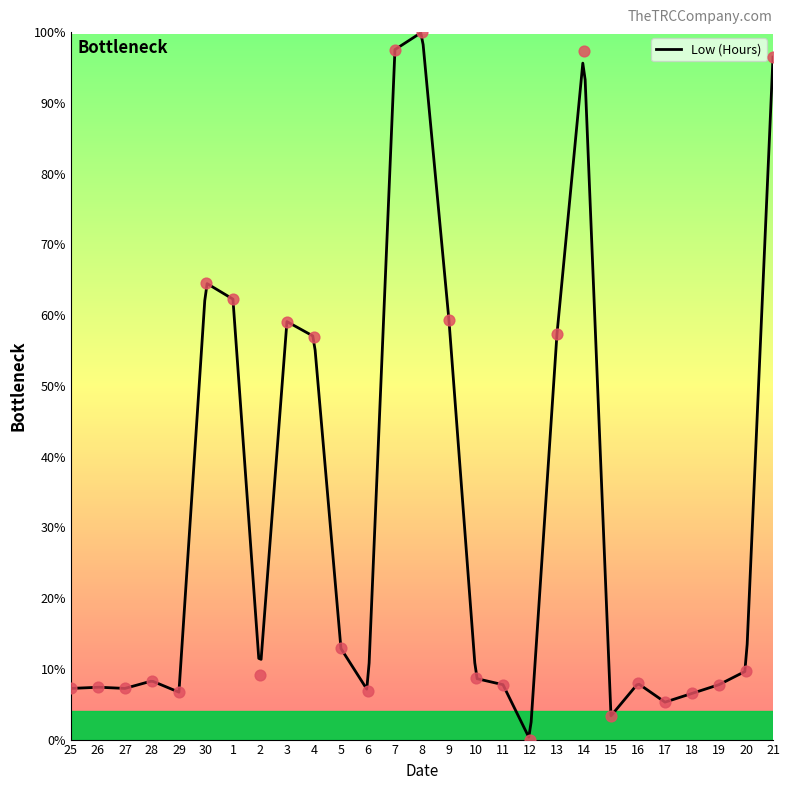

What is the change in value from 11 to 12?

-7.8